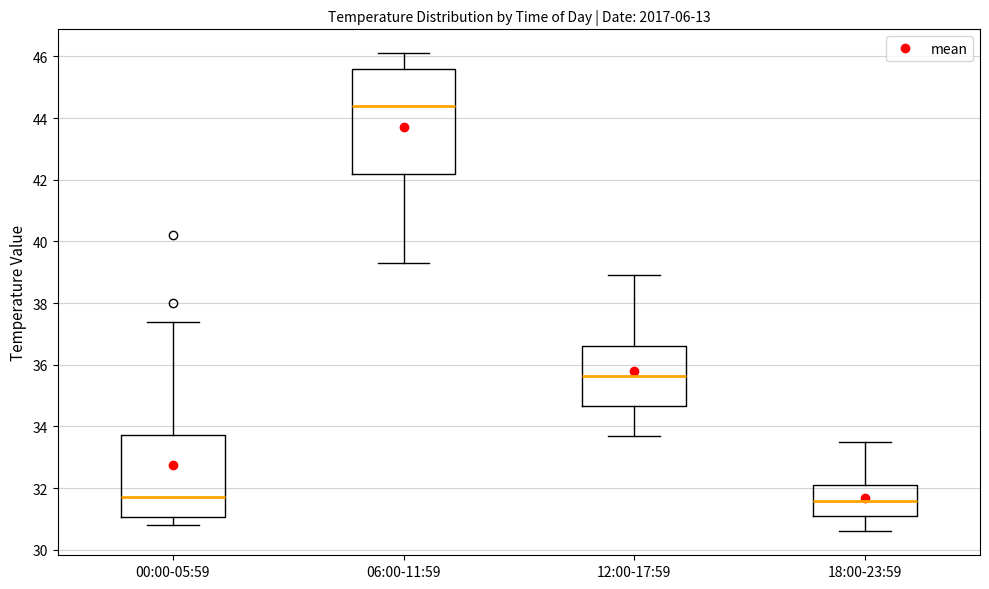

Reading left to right, read every box against the y-axis: the position of its median line, the range the box covers, and the ends of its whiskers. The values are not printed on the chart, so give them approximately, as read against the axis.

00:00-05:59: median 31.8, box 31.0 to 33.8, whiskers 30.8 to 37.4
06:00-11:59: median 44.4, box 42.2 to 45.6, whiskers 39.4 to 46.2
12:00-17:59: median 35.6, box 34.6 to 36.6, whiskers 33.8 to 39.0
18:00-23:59: median 31.6, box 31.2 to 32.2, whiskers 30.6 to 33.6